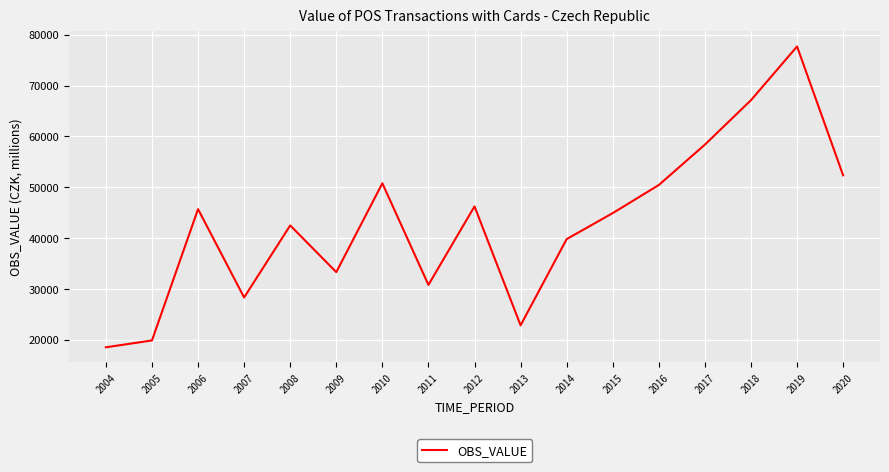

Approximately how many times larger is the value at 2014 compared to 2018?

0.6